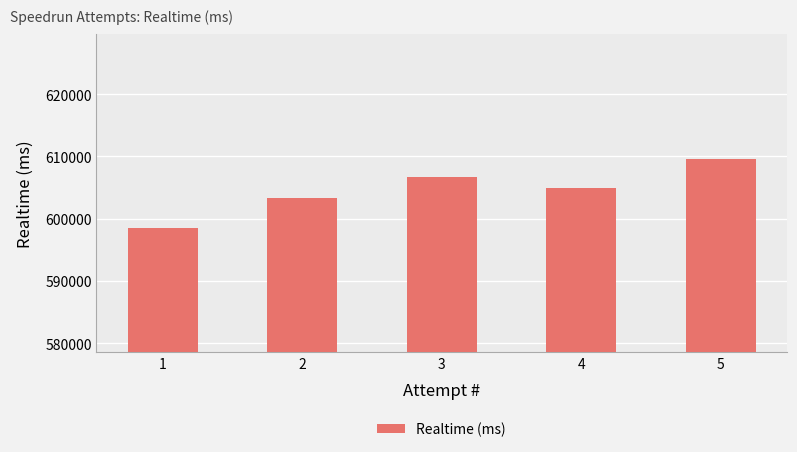

How many distinct data groups are displayed?

1